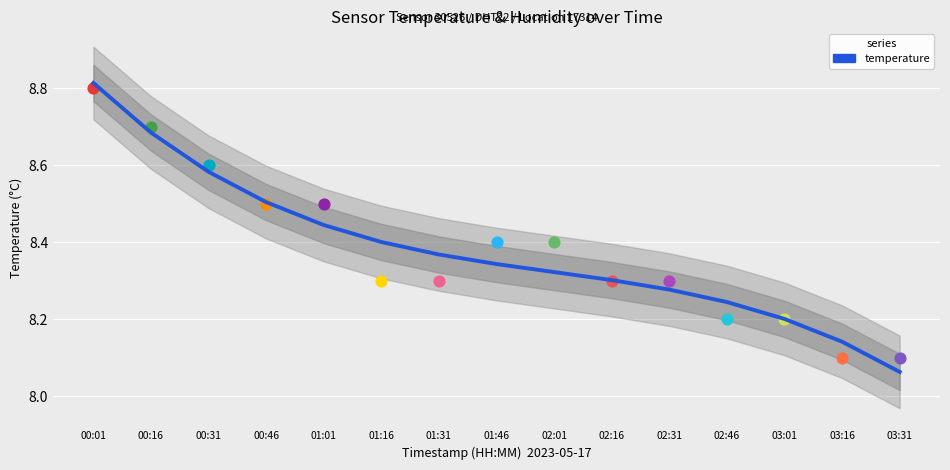

What is the change in value from 01:01 to 03:01?

-0.2